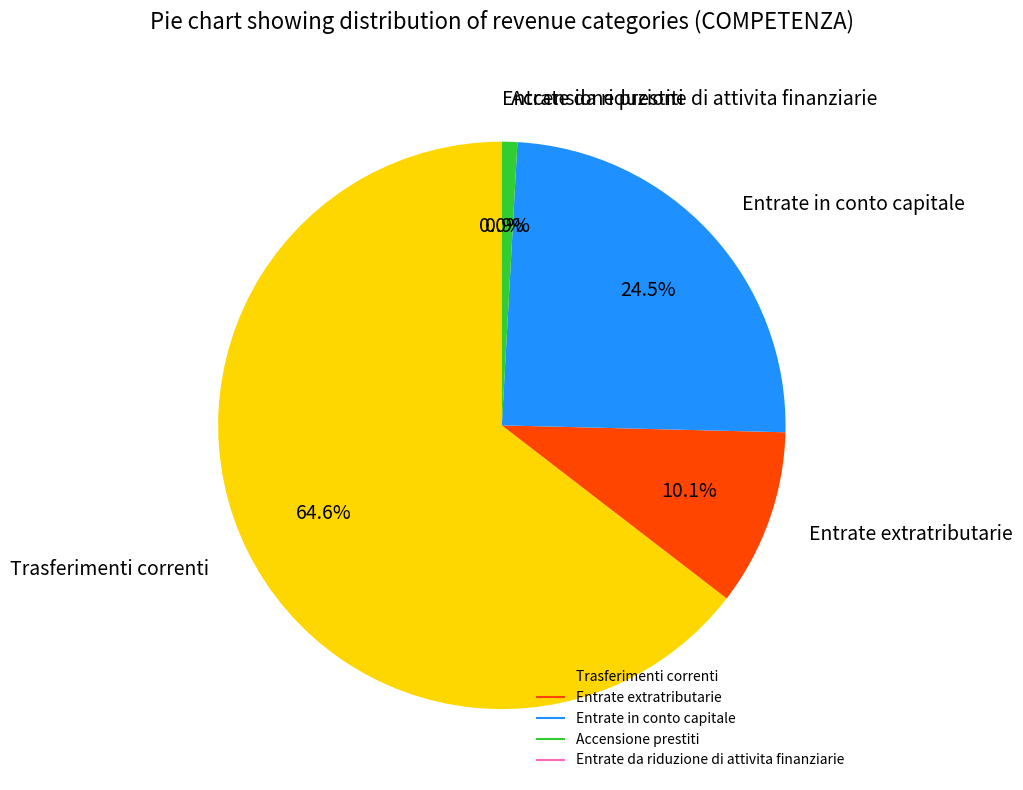

To the nearest percent, what percentage of the pie is Entrate extratributarie?

10%